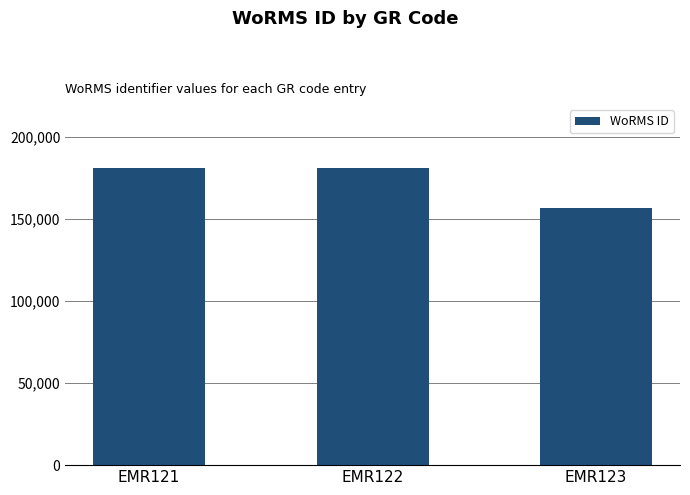

The chart shows a value of 156494 at EMR123. True or false?

True